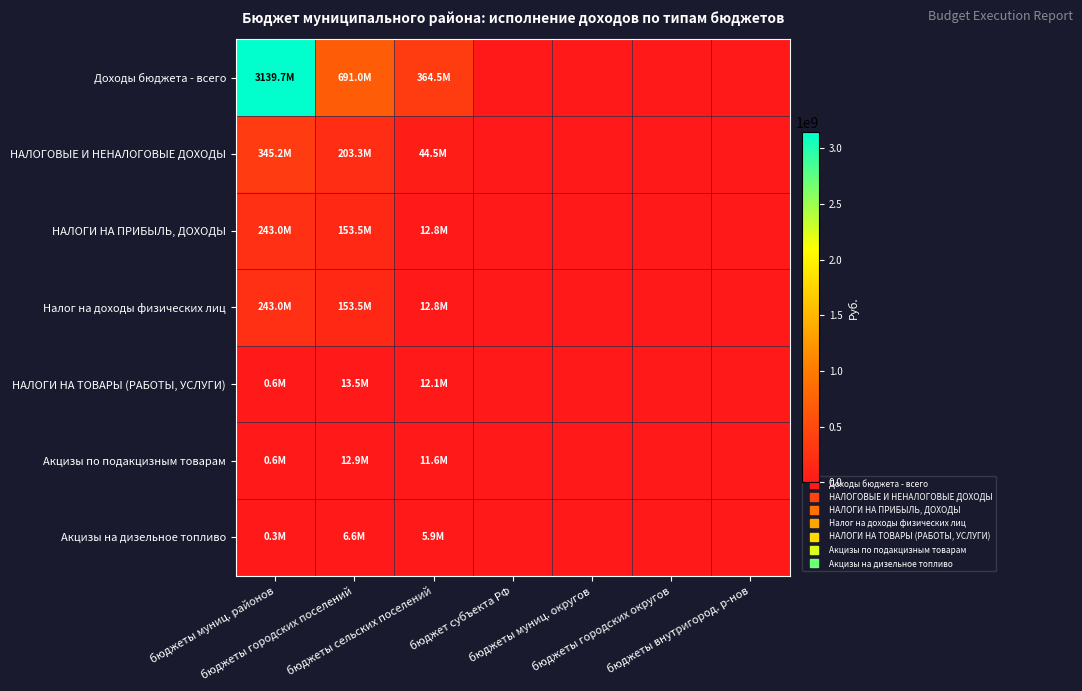

Which series has the largest total across all categories?

Доходы бюджета - всего